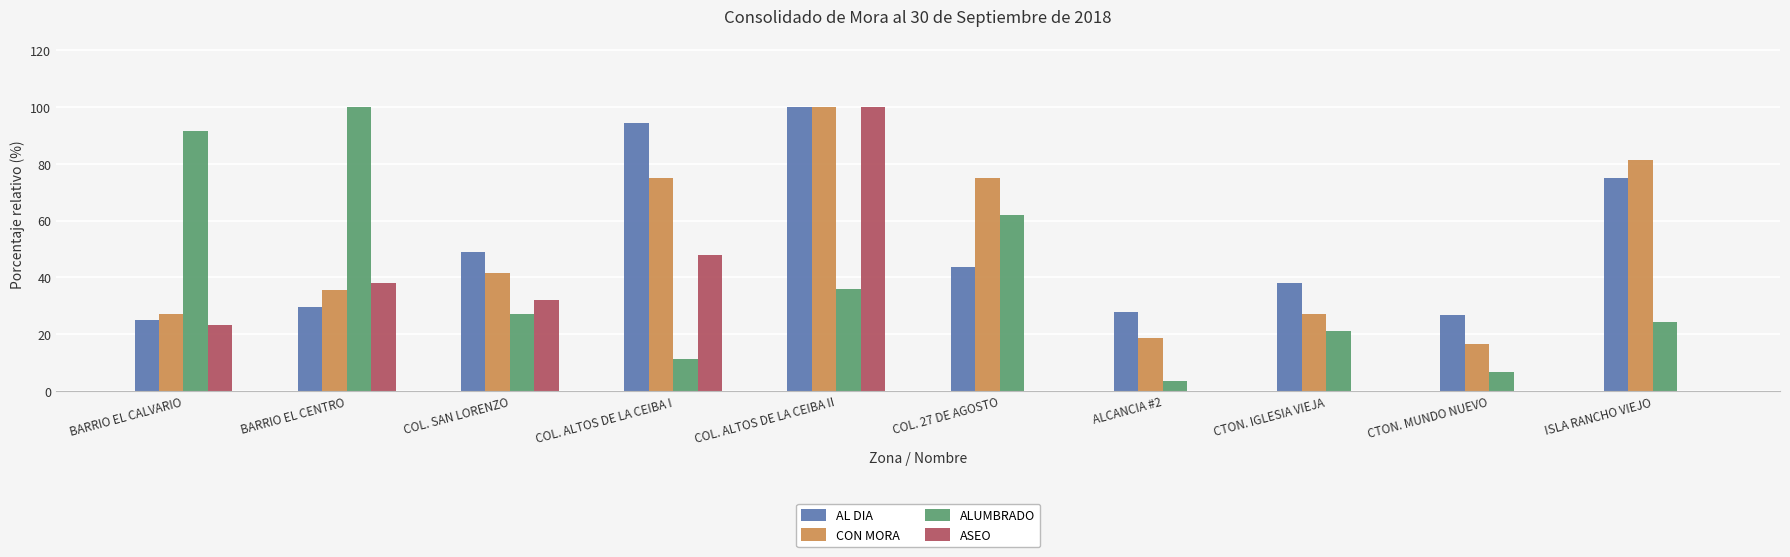

How many series are shown in this chart?

4